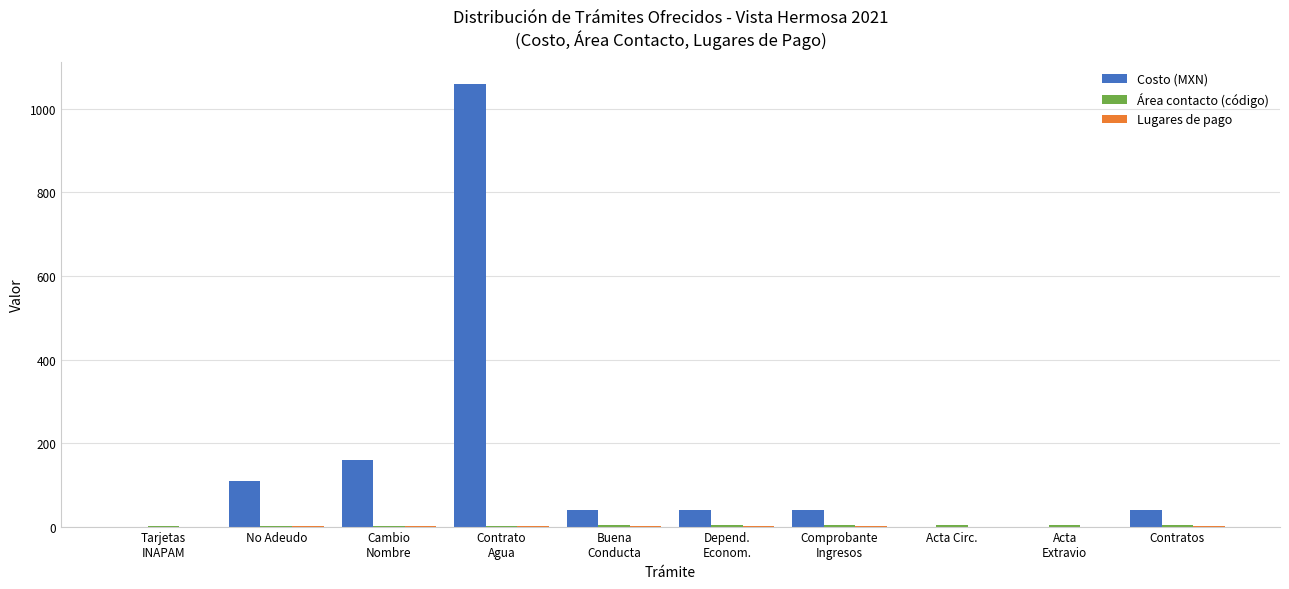

What is the maximum value shown in the chart?

1060